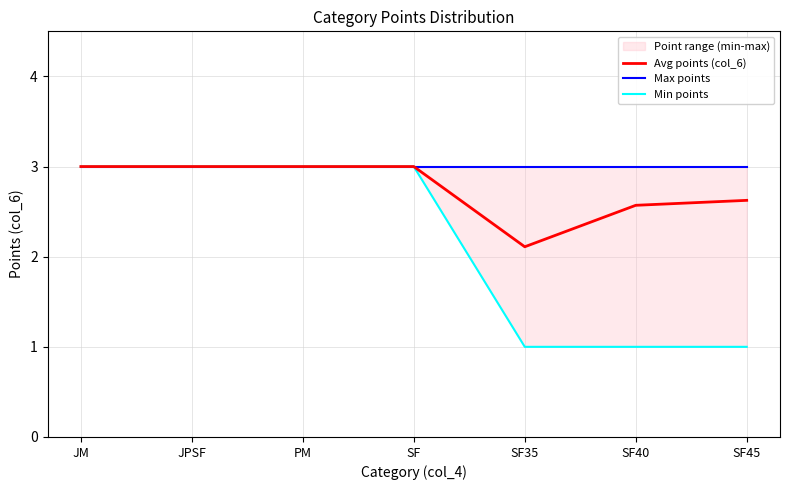

Count the number of categories in the chart.

7